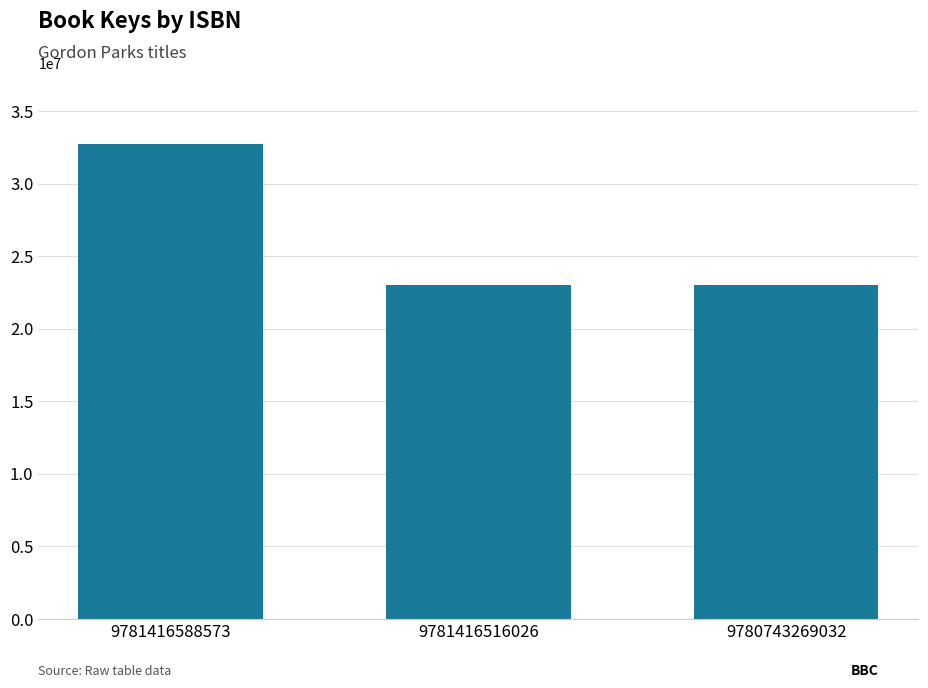

The value at 9781416588573 is 32723997. True or false?

True